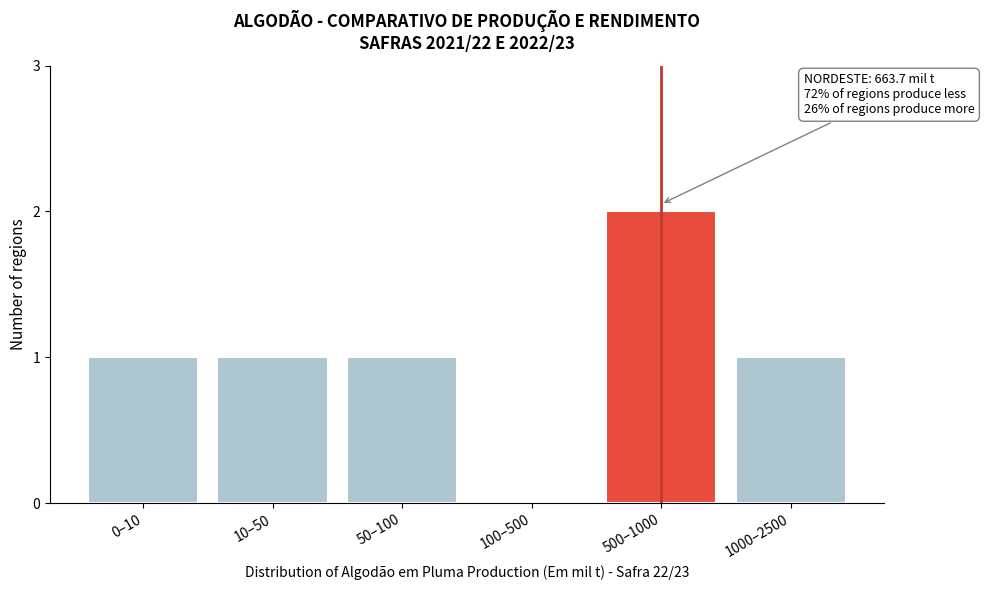

Reading right to left, extract all data points from this chart.

1000–2500=1	500–1000=2	100–500=0	50–100=1	10–50=1	0–10=1